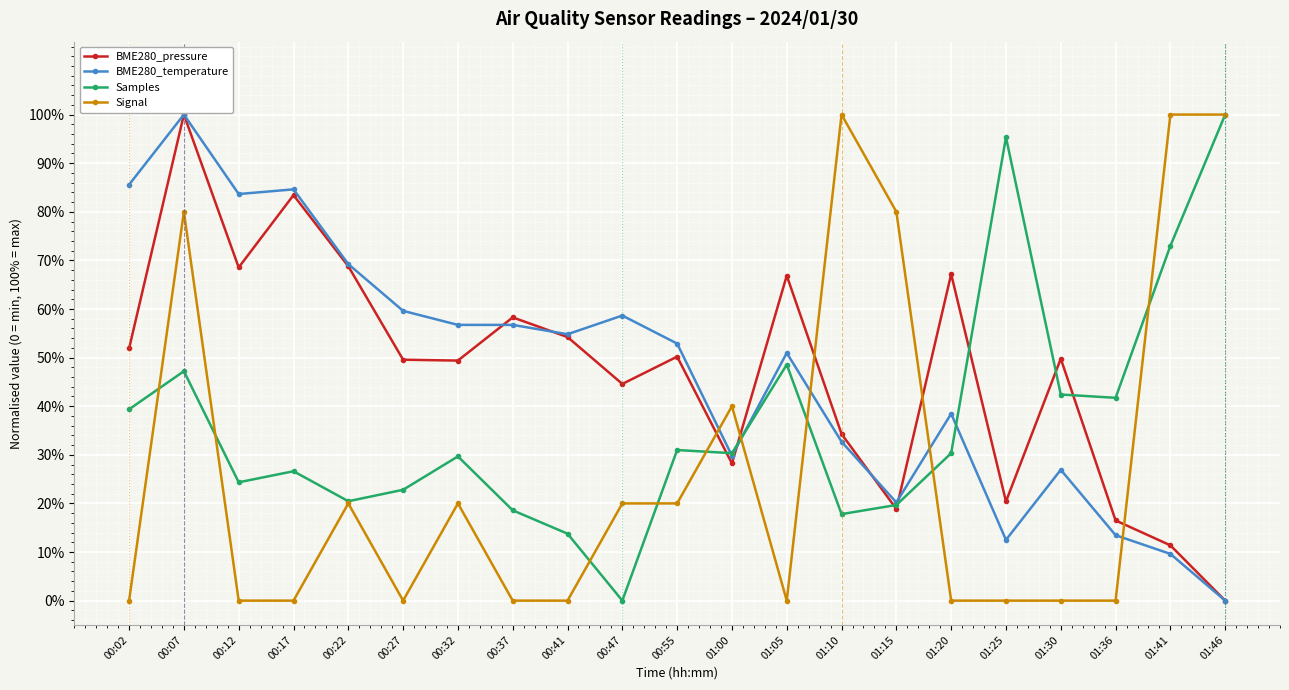

True or false: BME280_temperature has more than 1 interior local peaks.

True